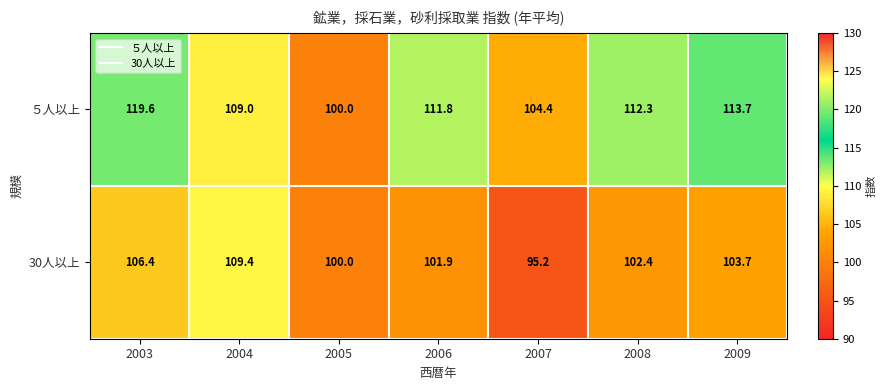

Reading left to right, extract all data points from this chart.

５人以上: 119.6	109.0	100.0	111.8	104.4	112.3	113.7
30人以上: 106.4	109.4	100.0	101.9	95.2	102.4	103.7